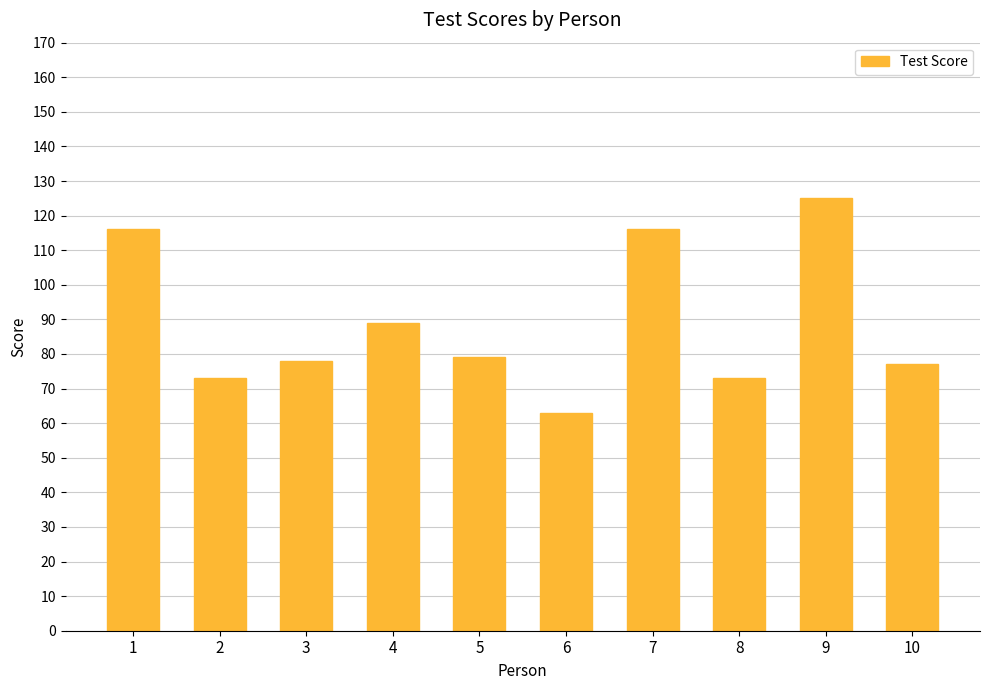

Count the number of data series in this chart.

1